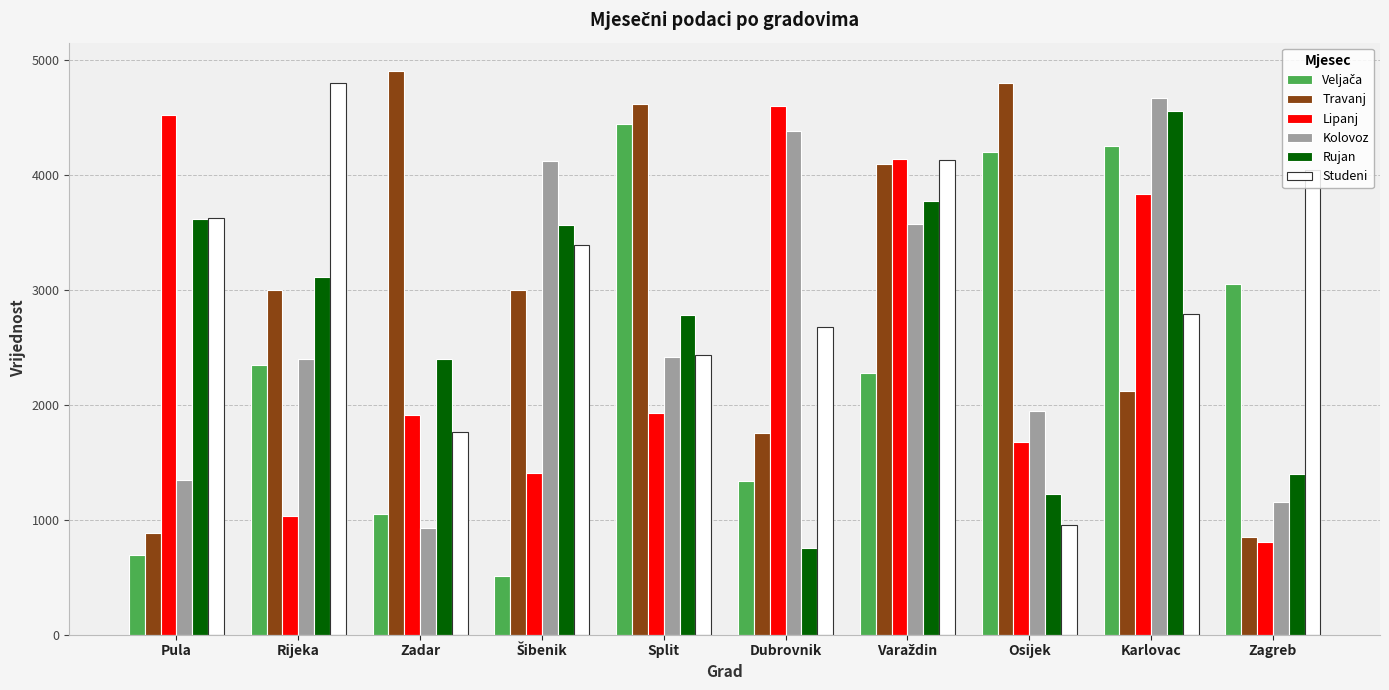

What is the label of the 9th bar from the right?

Rijeka